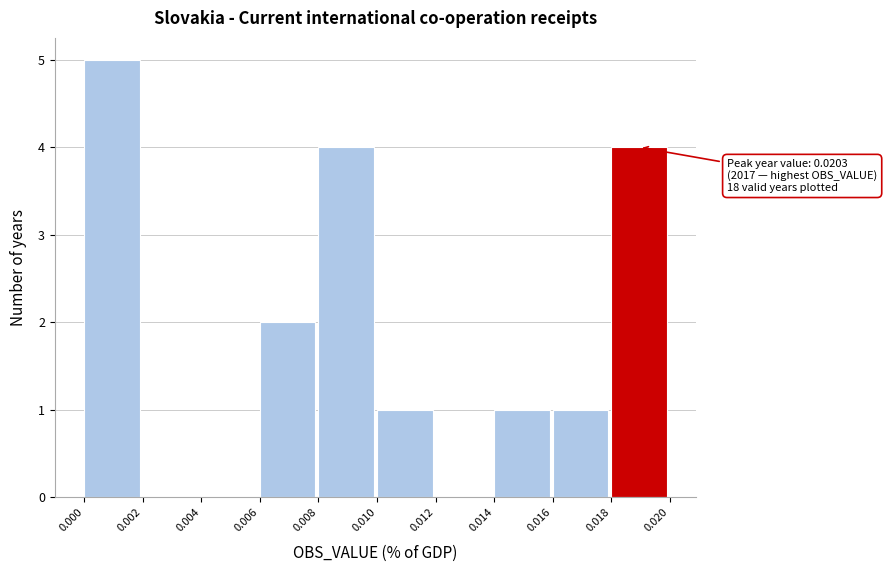

Reading left to right, transcribe all the data shown in this chart.

0.000=5	0.002=0	0.004=0	0.006=2	0.008=4	0.010=1	0.012=0	0.014=1	0.016=1	0.018=4